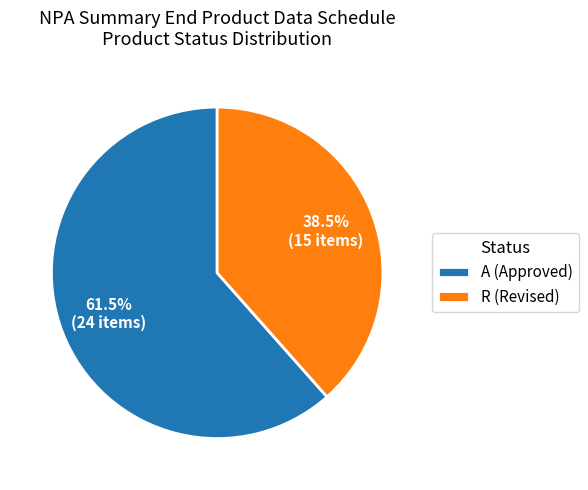

What is the total percentage of R (Revised) and A (Approved)?

100.0%